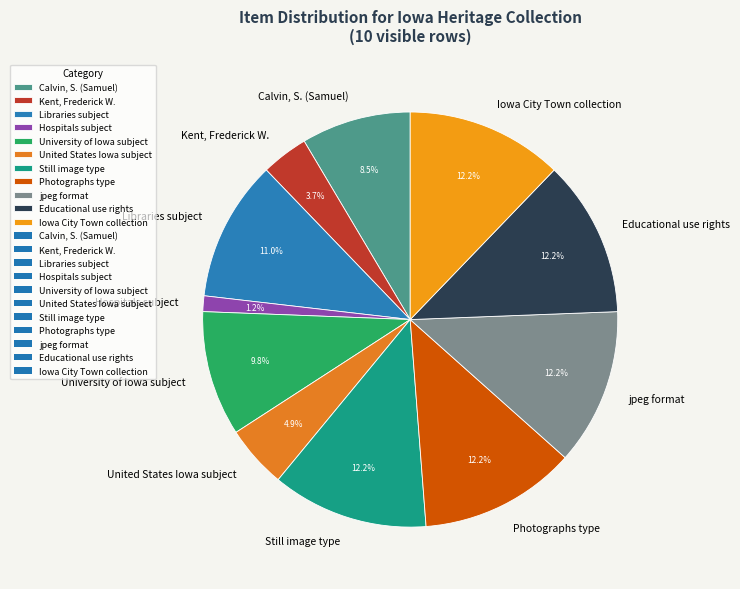

Which category has the smallest portion of the pie?

Hospitals subject